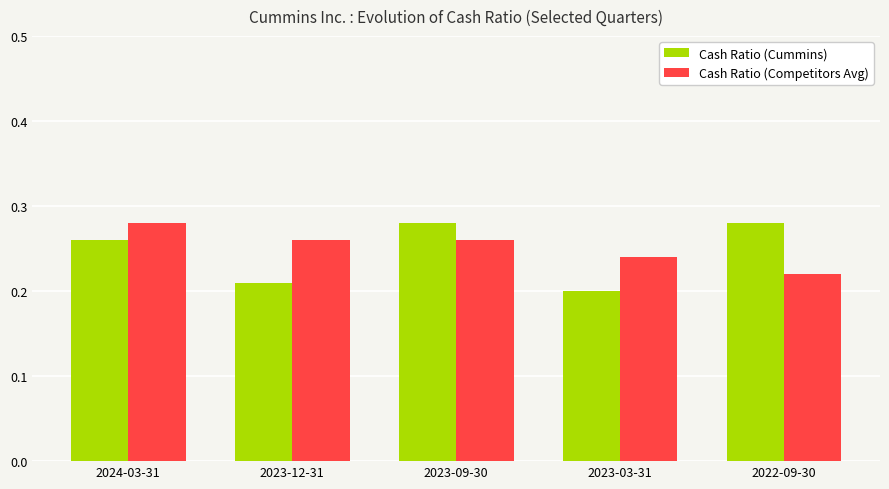

What is the total value across all series at 2024-03-31?

0.5